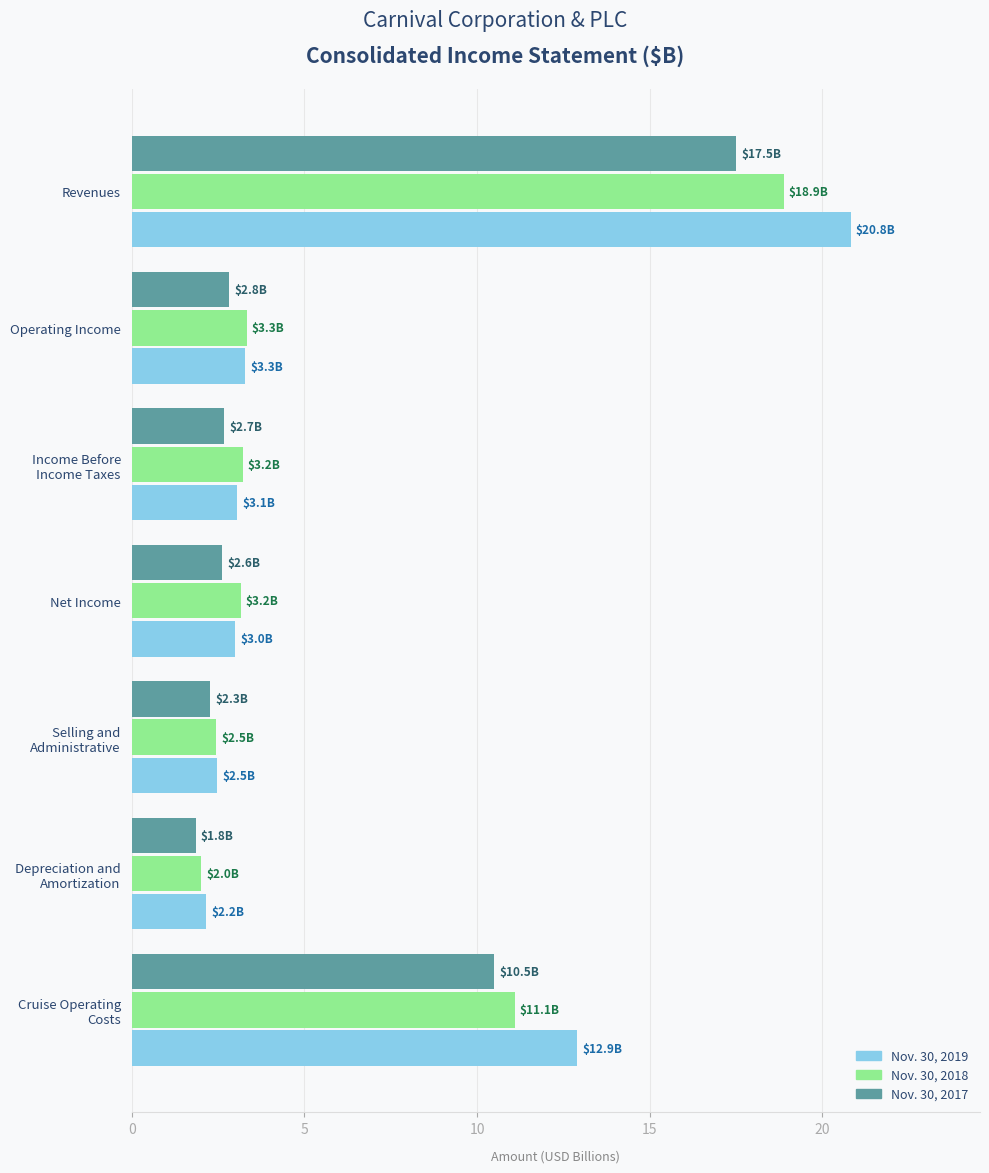

Which label corresponds to the smallest value in the chart?

Depreciation and
Amortization